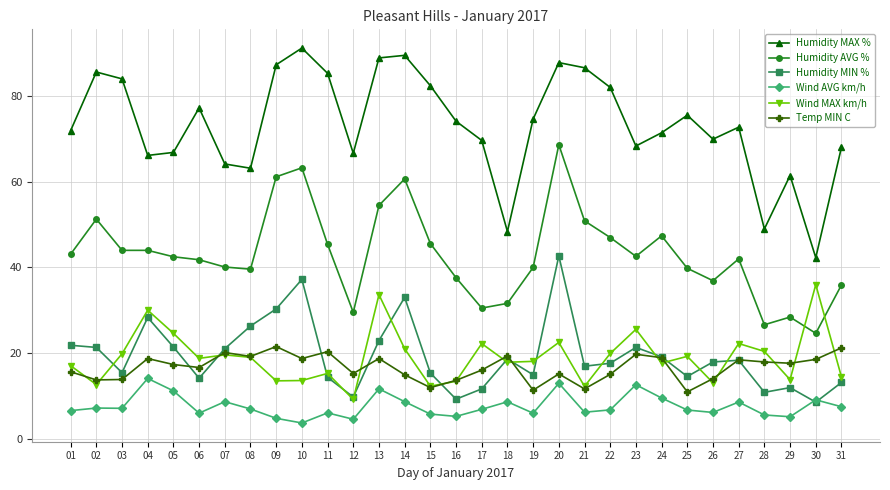

True or false: Humidity AVG % has a value of 13.2 at 28.

False